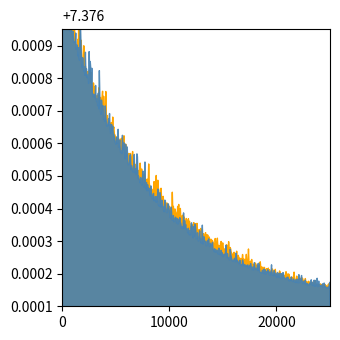

Count the Level 1 (coeff 0.95) values in the range 0 to 1.

20